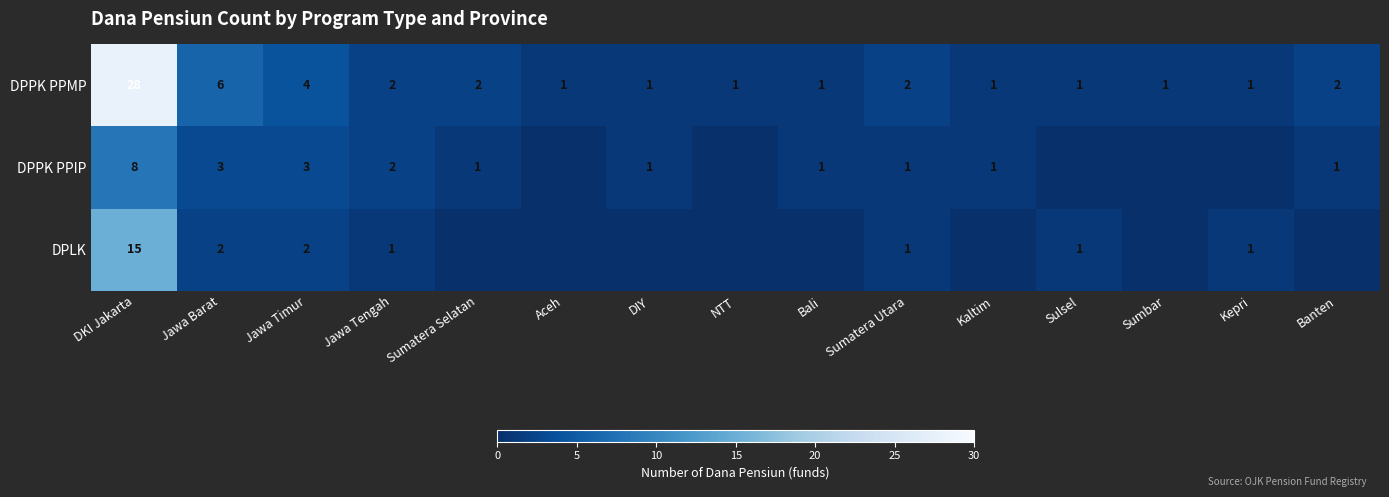

Count the number of categories in the chart.

15